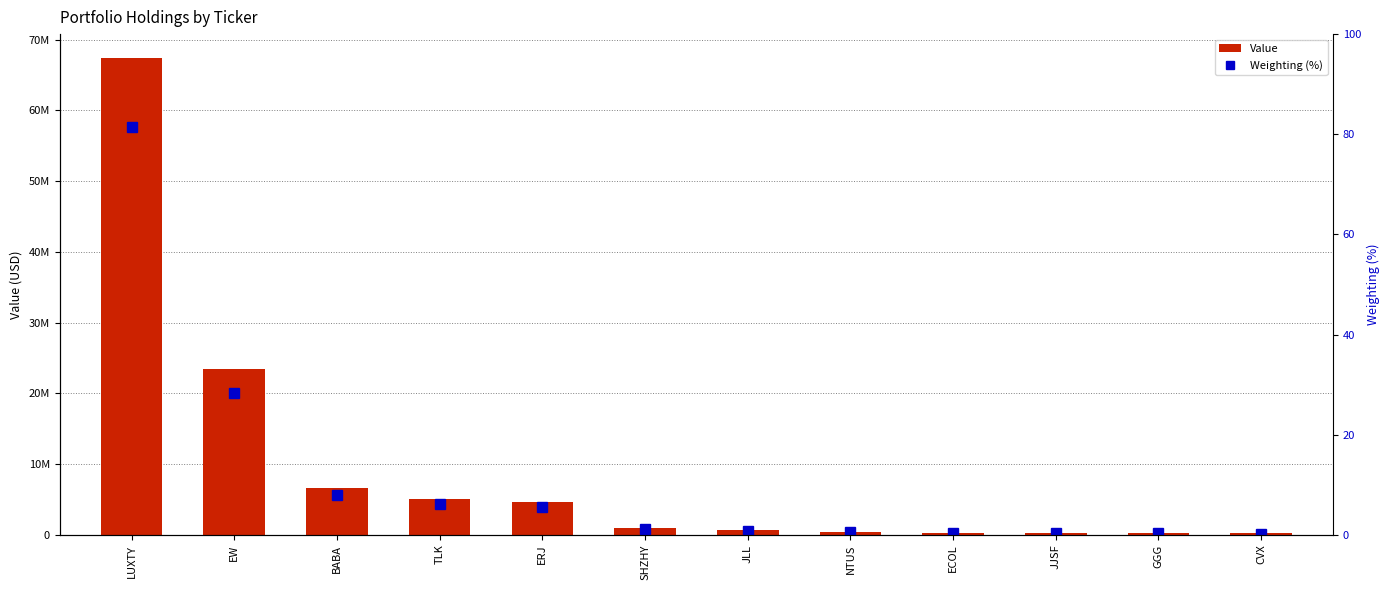

What is the lowest value of the Weighting (%) series?

0.2